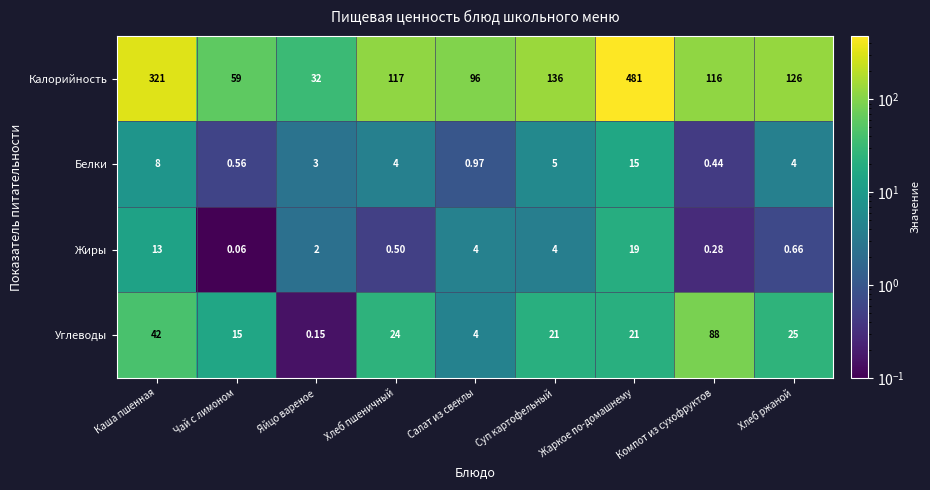

At which category is the sum across all series the highest?

Жаркое по-домашнему